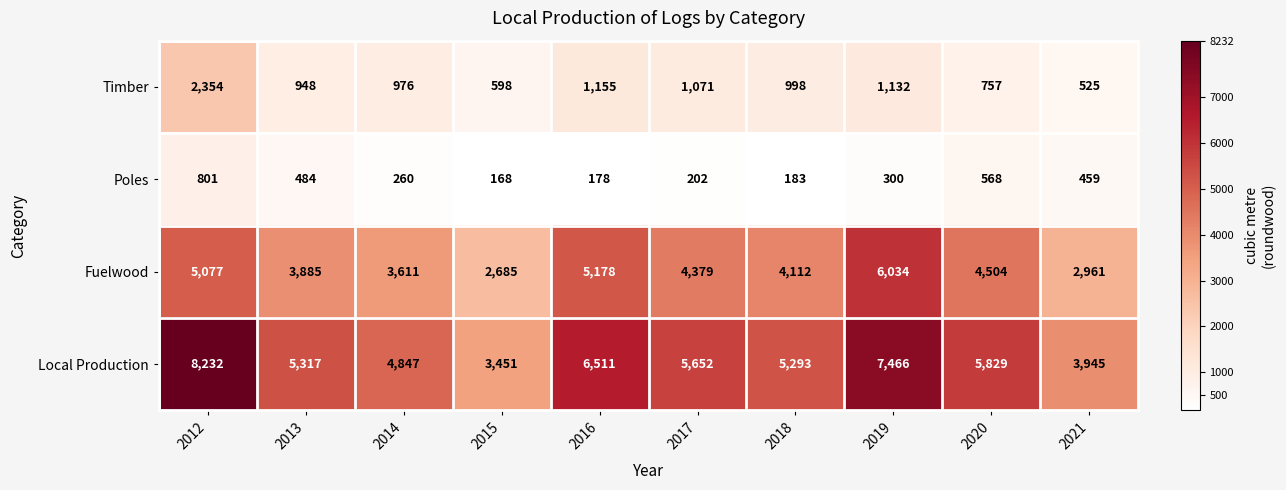

Rank the series at 2014 from lowest to highest value.

Poles, Timber, Fuelwood, Local Production